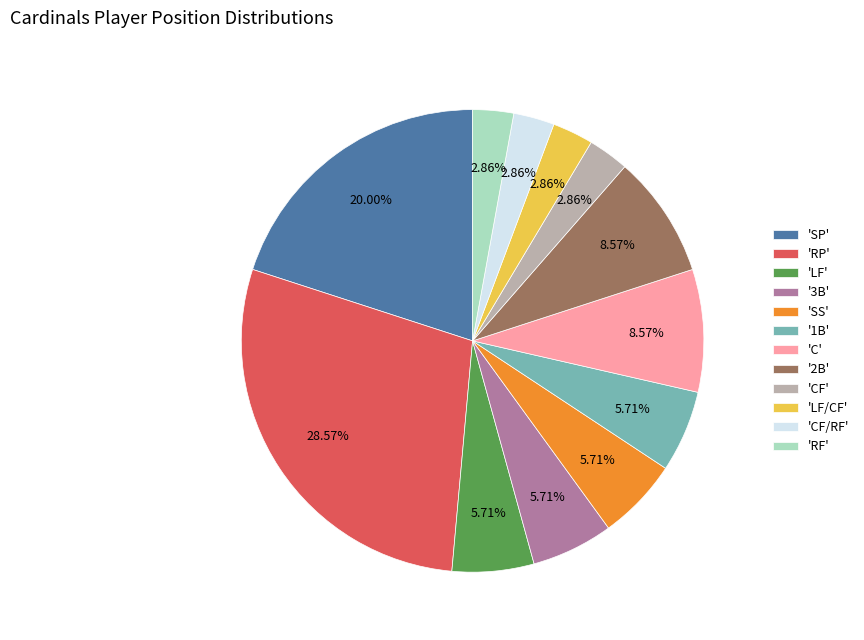

Do '1B' and 'RF' together represent more than half of the pie?

No